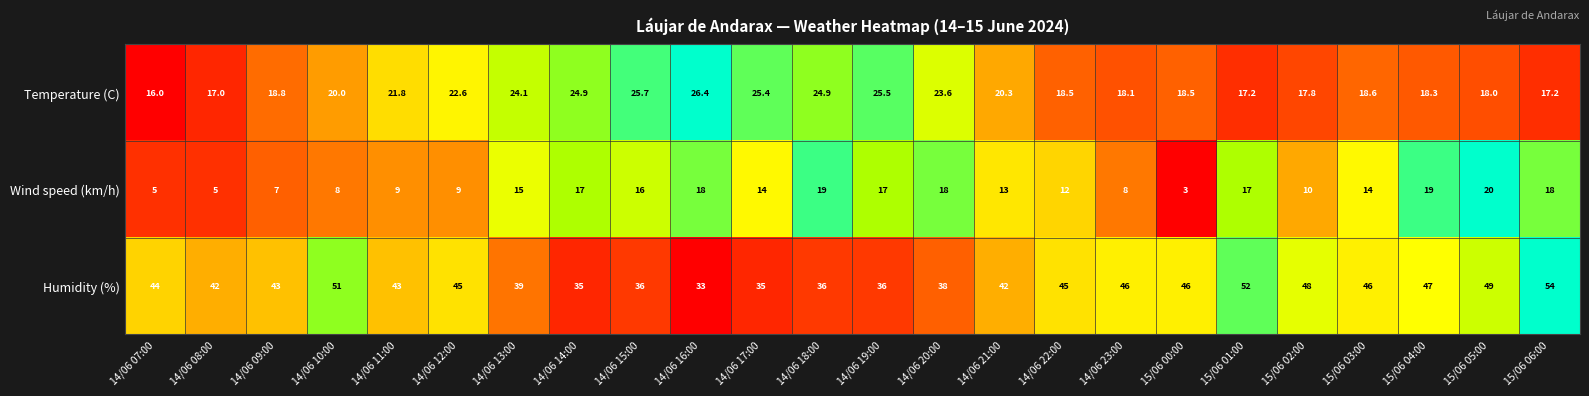

What is the sum of all Humidity (%) values?

1031.0